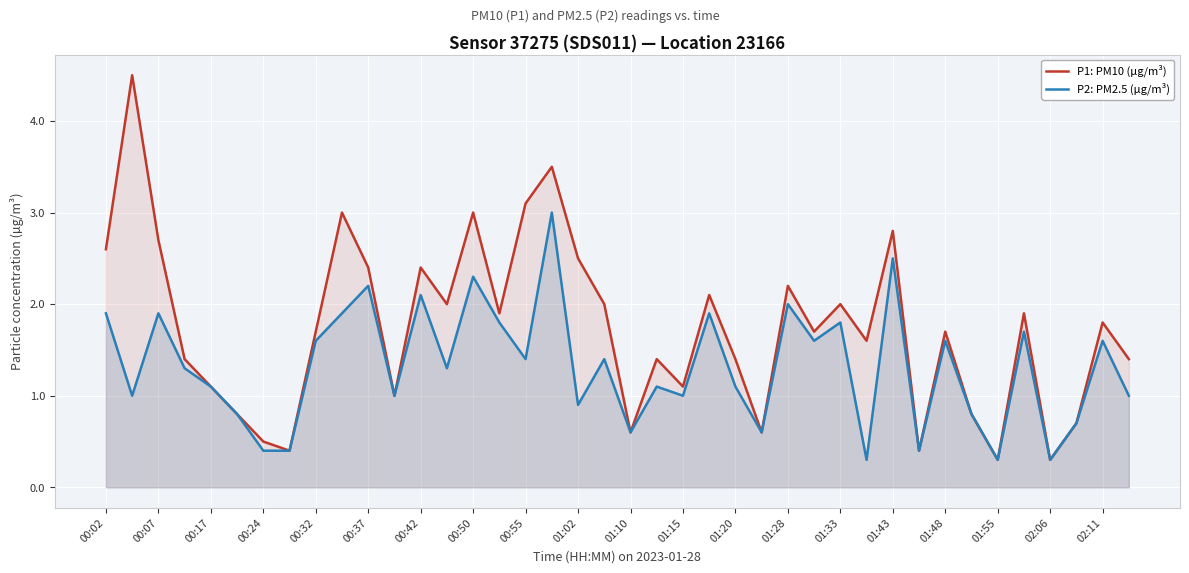

What is the minimum value shown in the chart?

0.3